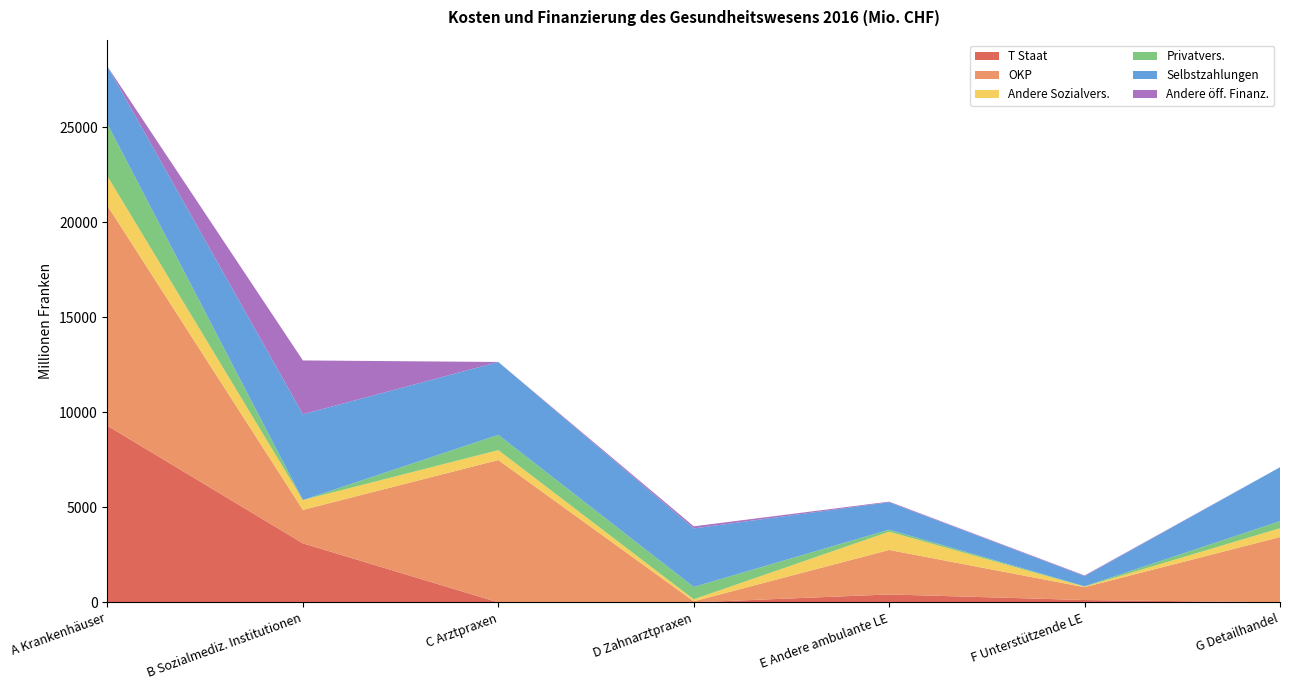

Reading left to right, extract all data points from this chart.

T Staat: 9293.5	3106.9	0.0	0.0	416.7	123.5	0.0
OKP: 11582.6	1759.9	7492.5	55.8	2342.2	674.7	3438.1
Andere Sozialvers.: 1548.5	518.2	520.8	105.6	959.5	29.0	462.6
Privatvers.: 2752.0	0.0	803.2	650.8	108.0	18.2	374.5
Selbstzahlungen: 3029.8	4516.6	3837.5	3080.8	1443.2	540.2	2837.7
Andere öff. Finanz.: 0.0	2832.9	0.0	109.0	32.3	30.6	0.0